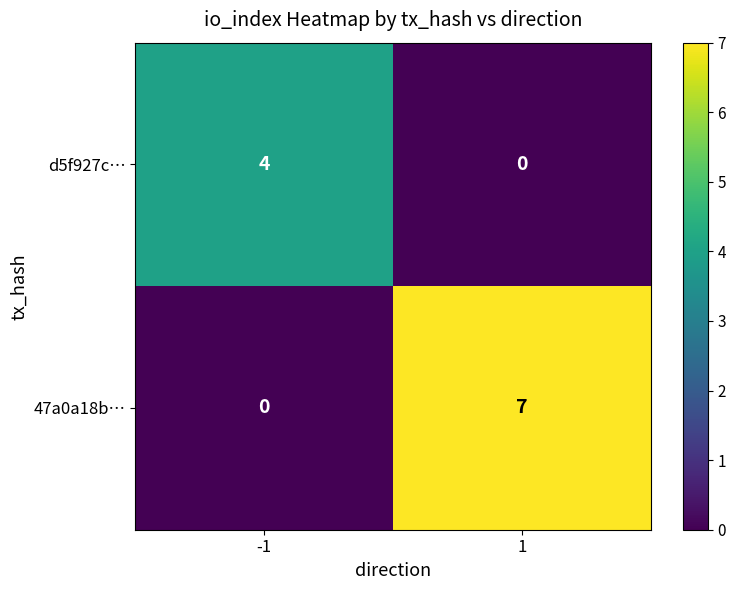

At 1, list the series in order from largest to smallest.

47a0a18b…, d5f927c…